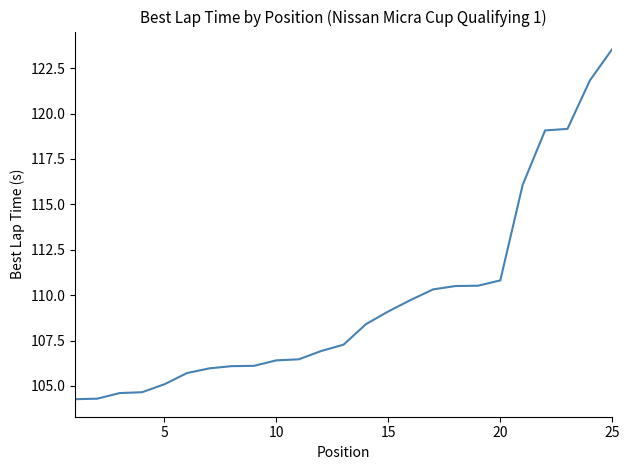

What is the minimum value shown in the chart?

104.3